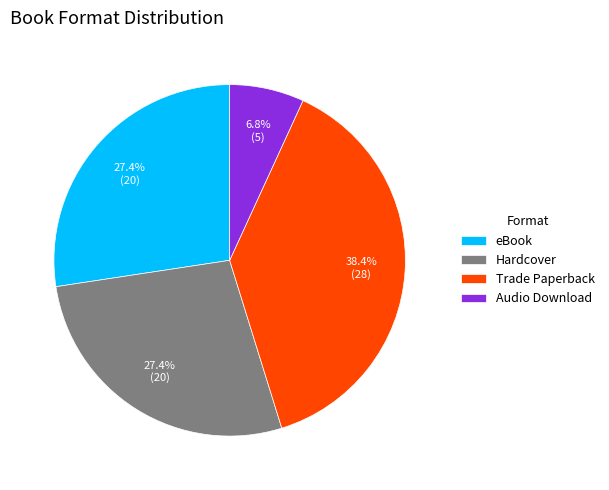

Between Trade Paperback and Audio Download, which is larger?

Trade Paperback